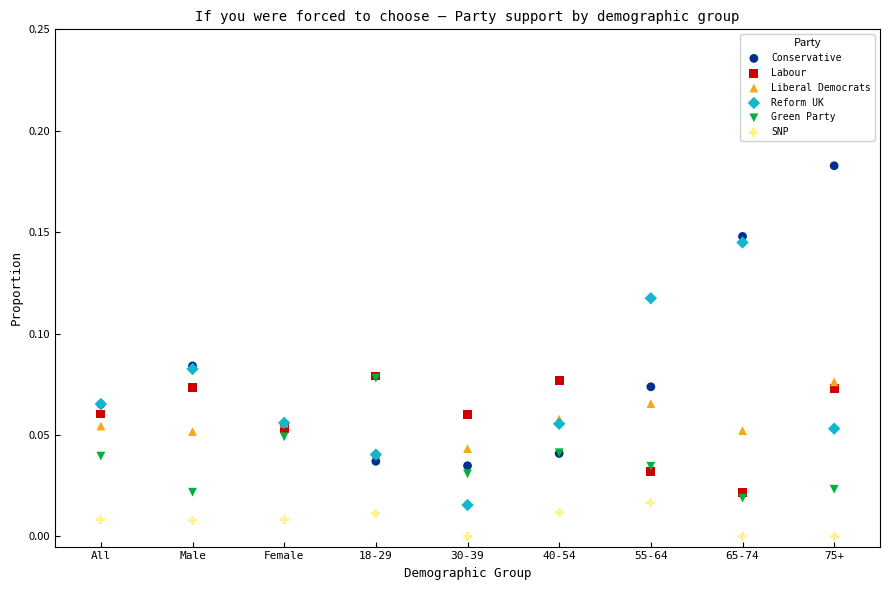

Which series contains the highest Y value?

Conservative